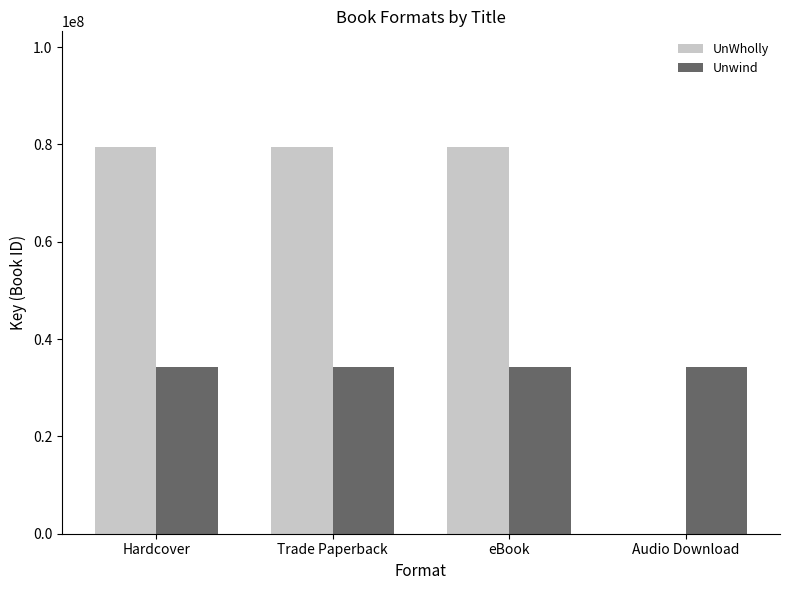

What is the sum of the UnWholly values at Audio Download and Trade Paperback?

79421672